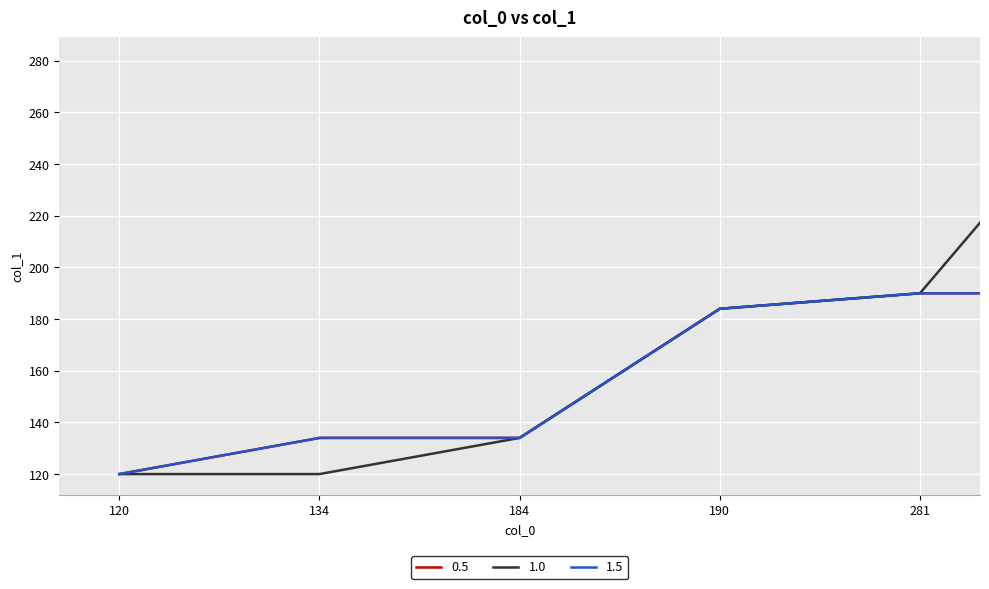

What is the sum of all 1.5 values?

909